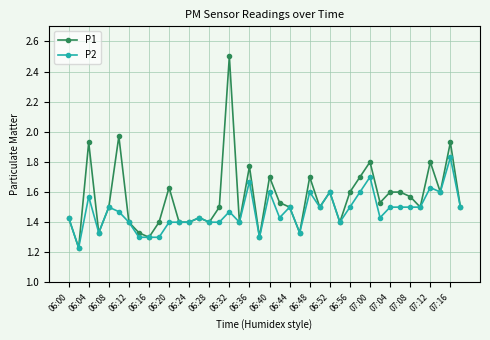

Which series has the largest total across all categories?

P1